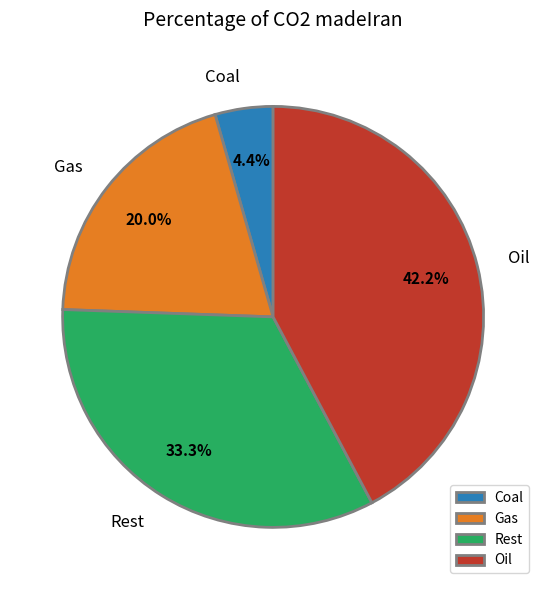

What is the smallest slice in the pie chart?

Coal